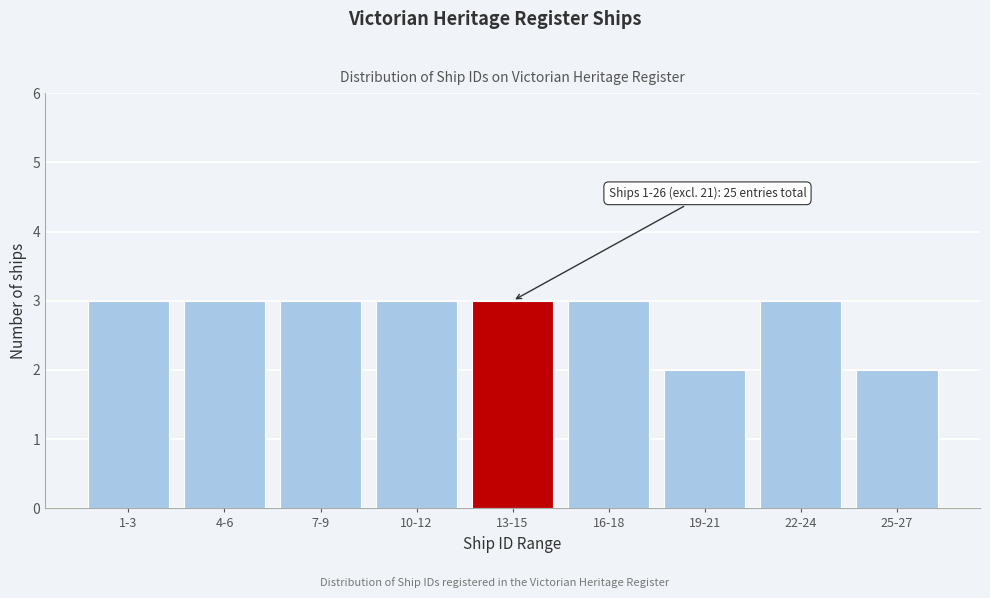

Reading right to left, extract all data points from this chart.

25-27=2	22-24=3	19-21=2	16-18=3	13-15=3	10-12=3	7-9=3	4-6=3	1-3=3